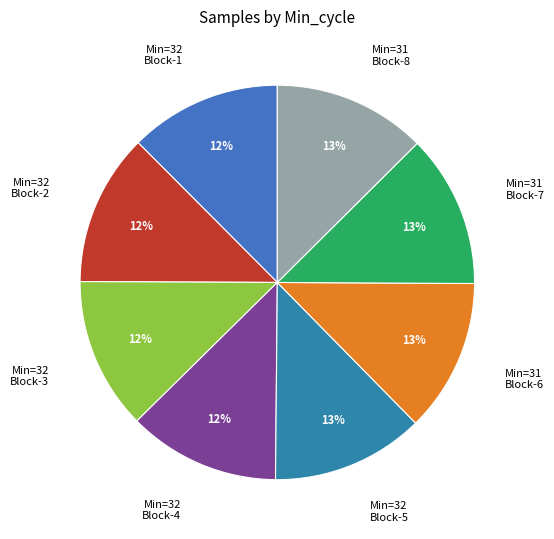

Does Min=31 Block-7 represent more than half of the total?

No